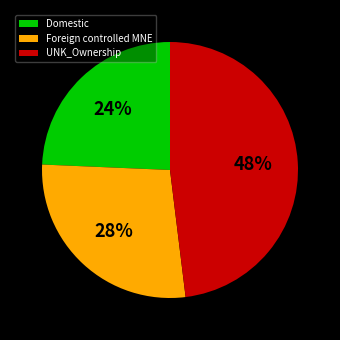

Is the sum of Foreign controlled MNE and Domestic greater than half?

Yes